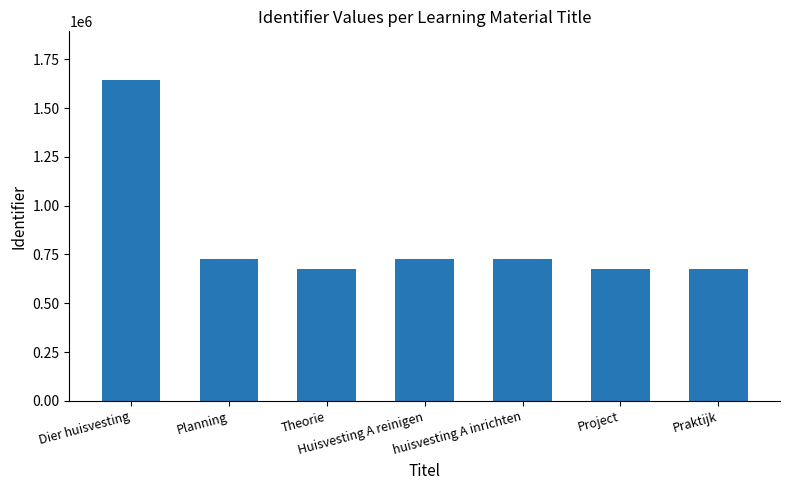

What is the label of the 5th bar from the left?

huisvesting A inrichten